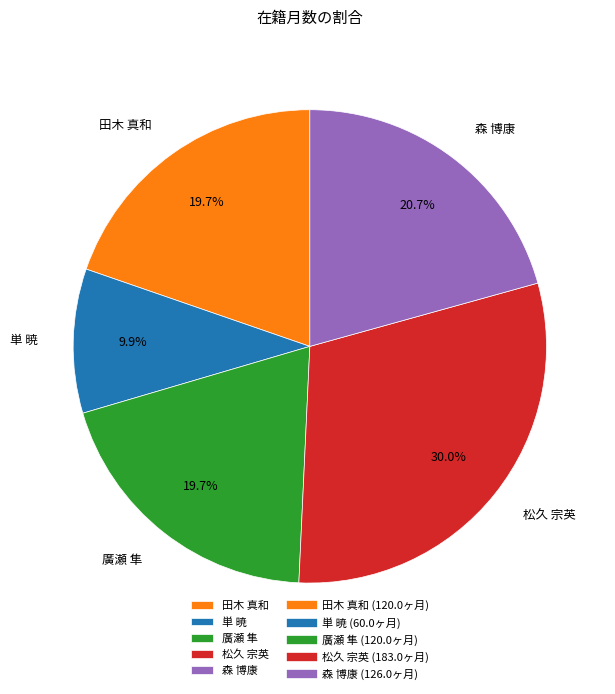

How much of the chart is everything except 森 博康?

79.3%